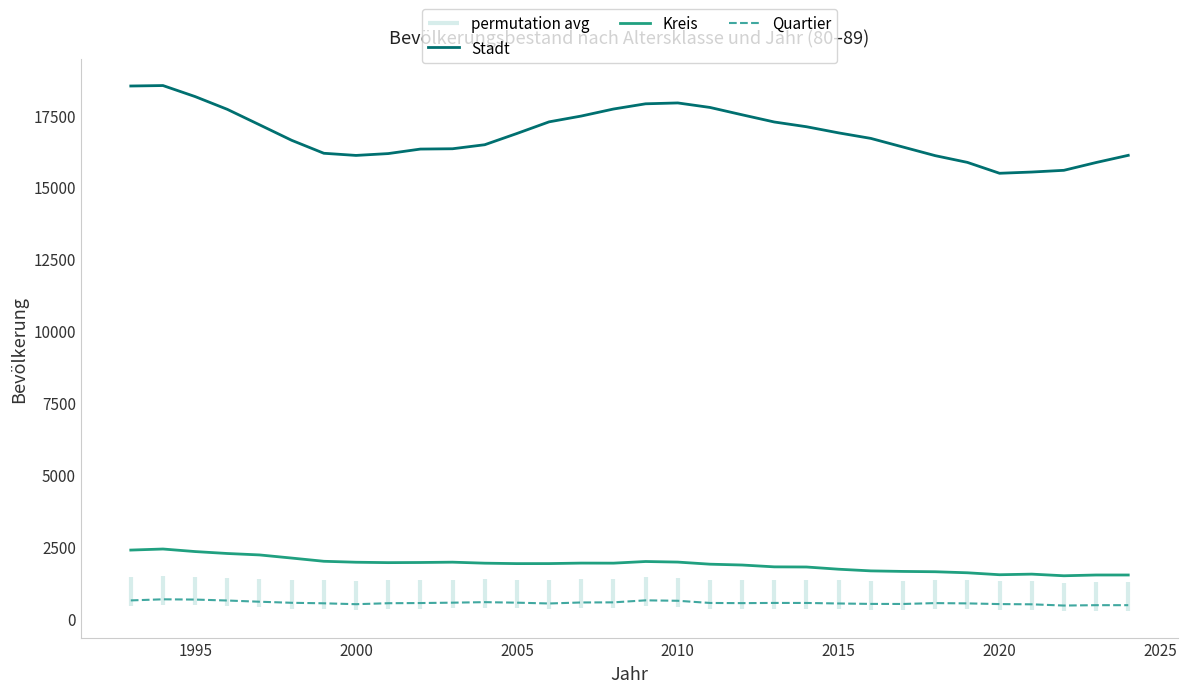

True or false: Kreis and Stadt cross at least once.

False